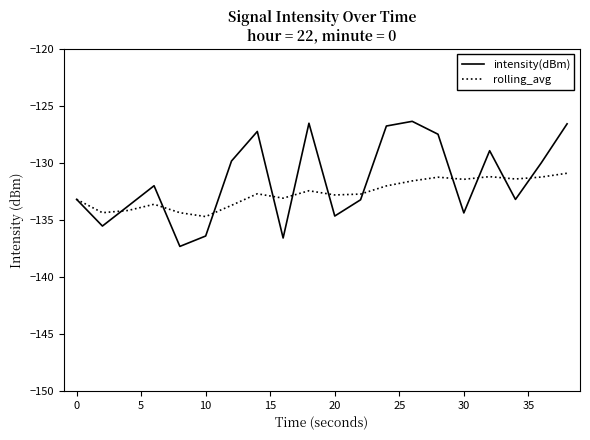

Which series ends up on top after the final intersection of intensity(dBm) and rolling_avg?

intensity(dBm)